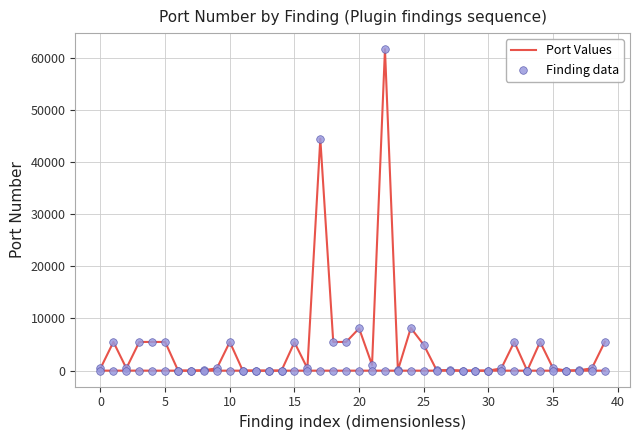

Which series contains the highest Y value?

Port Values